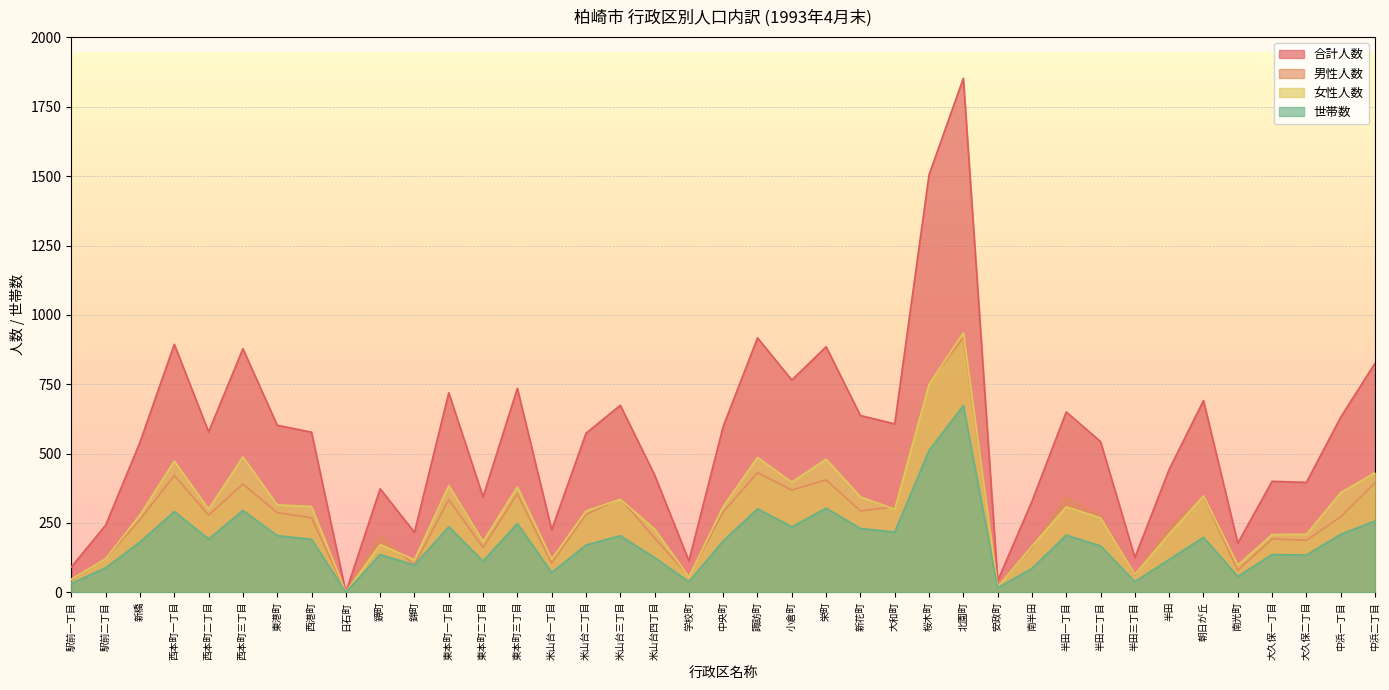

Reading right to left, extract all data points from this chart.

合計人数: 中浜二丁目=826	中浜一丁目=631	大久保二丁目=396	大久保一丁目=400	南光町=177	朝日が丘=691	半田=443	半田三丁目=125	半田二丁目=543	半田一丁目=650	南半田=328	安政町=41	北園町=1853	桜木町=1505	大和町=607	新花町=637	栄町=885	小倉町=765	諏訪町=917	中央町=598	学校町=113	米山台四丁目=423	米山台三丁目=674	米山台二丁目=573	米山台一丁目=225	東本町三丁目=735	東本町二丁目=344	東本町一丁目=719	錦町=216	鏡町=373	日石町=0	西港町=577	東港町=602	西本町三丁目=878	西本町二丁目=578	西本町一丁目=894	新橋=541	駅前二丁目=242	駅前一丁目=91
男性人数: 中浜二丁目=395	中浜一丁目=272	大久保二丁目=187	大久保一丁目=192	南光町=79	朝日が丘=344	半田=233	半田三丁目=61	半田二丁目=275	半田一丁目=342	南半田=162	安政町=22	北園町=918	桜木町=755	大和町=308	新花町=293	栄町=405	小倉町=368	諏訪町=431	中央町=289	学校町=58	米山台四丁目=195	米山台三丁目=339	米山台二丁目=280	米山台一丁目=106	東本町三丁目=355	東本町二丁目=161	東本町一丁目=334	錦町=99	鏡町=201	日石町=0	西港町=268	東港町=287	西本町三丁目=390	西本町二丁目=278	西本町一丁目=421	新橋=262	駅前二丁目=121	駅前一丁目=44
女性人数: 中浜二丁目=431	中浜一丁目=359	大久保二丁目=209	大久保一丁目=208	南光町=98	朝日が丘=347	半田=210	半田三丁目=64	半田二丁目=268	半田一丁目=308	南半田=166	安政町=19	北園町=935	桜木町=750	大和町=299	新花町=344	栄町=480	小倉町=397	諏訪町=486	中央町=309	学校町=55	米山台四丁目=228	米山台三丁目=335	米山台二丁目=293	米山台一丁目=119	東本町三丁目=380	東本町二丁目=183	東本町一丁目=385	錦町=117	鏡町=172	日石町=0	西港町=309	東港町=315	西本町三丁目=488	西本町二丁目=300	西本町一丁目=473	新橋=279	駅前二丁目=121	駅前一丁目=47
世帯数: 中浜二丁目=257	中浜一丁目=209	大久保二丁目=134	大久保一丁目=136	南光町=57	朝日が丘=198	半田=118	半田三丁目=38	半田二丁目=167	半田一丁目=206	南半田=86	安政町=16	北園町=673	桜木町=511	大和町=217	新花町=230	栄町=303	小倉町=236	諏訪町=301	中央町=185	学校町=38	米山台四丁目=125	米山台三丁目=204	米山台二丁目=170	米山台一丁目=71	東本町三丁目=248	東本町二丁目=112	東本町一丁目=236	錦町=98	鏡町=136	日石町=0	西港町=191	東港町=204	西本町三丁目=295	西本町二丁目=192	西本町一丁目=291	新橋=181	駅前二丁目=88	駅前一丁目=32